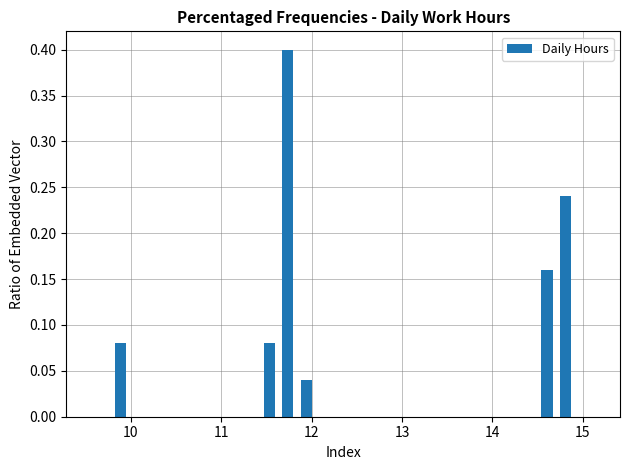

Read against the x-axis, roughly where is the centre of the tallest bar?

11.7